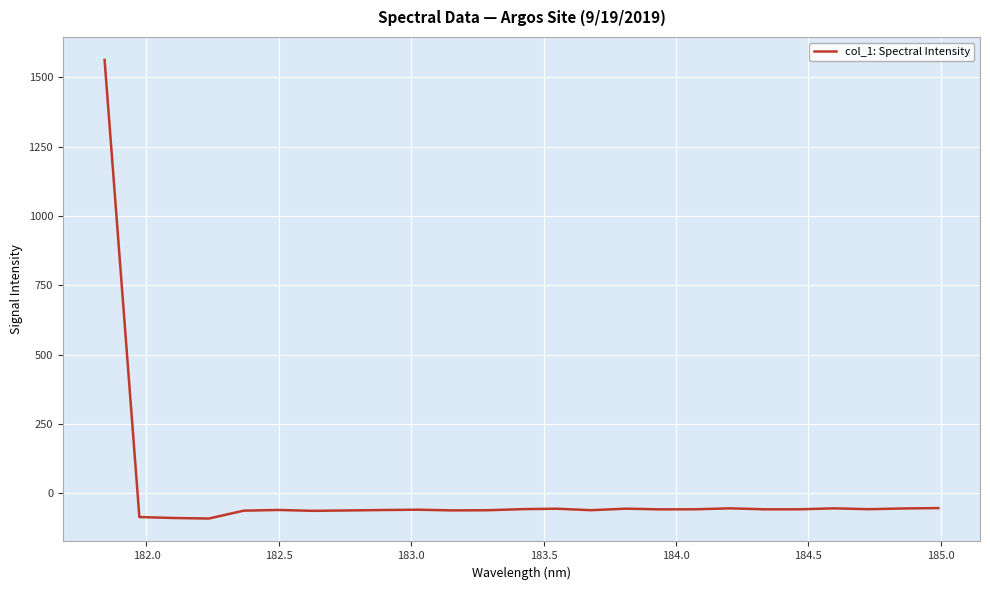

What is the minimum value shown in the chart?

-90.4